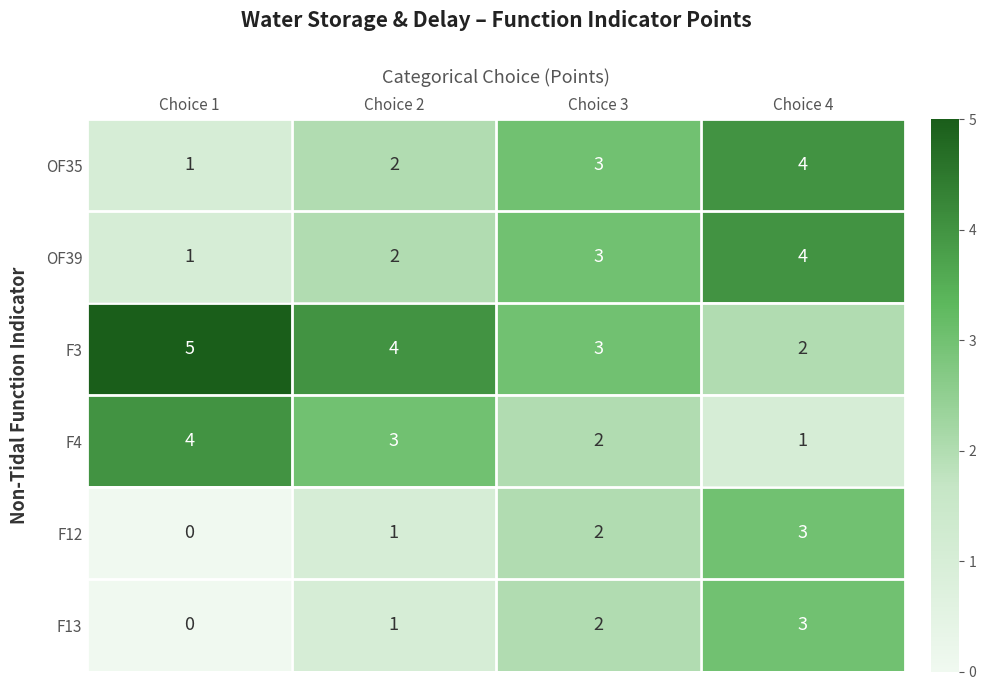

Is it true that F3 equals 1 at Choice 2?

False